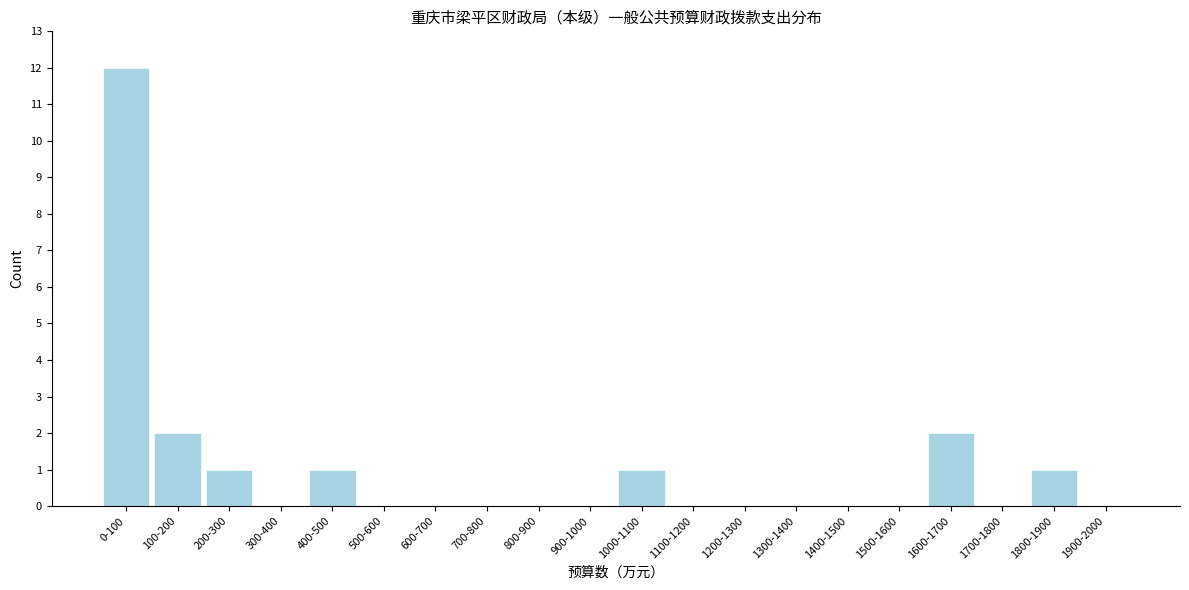

Reading right to left, list all the values displayed in this chart.

1900-2000=0	1800-1900=1	1700-1800=0	1600-1700=2	1500-1600=0	1400-1500=0	1300-1400=0	1200-1300=0	1100-1200=0	1000-1100=1	900-1000=0	800-900=0	700-800=0	600-700=0	500-600=0	400-500=1	300-400=0	200-300=1	100-200=2	0-100=12